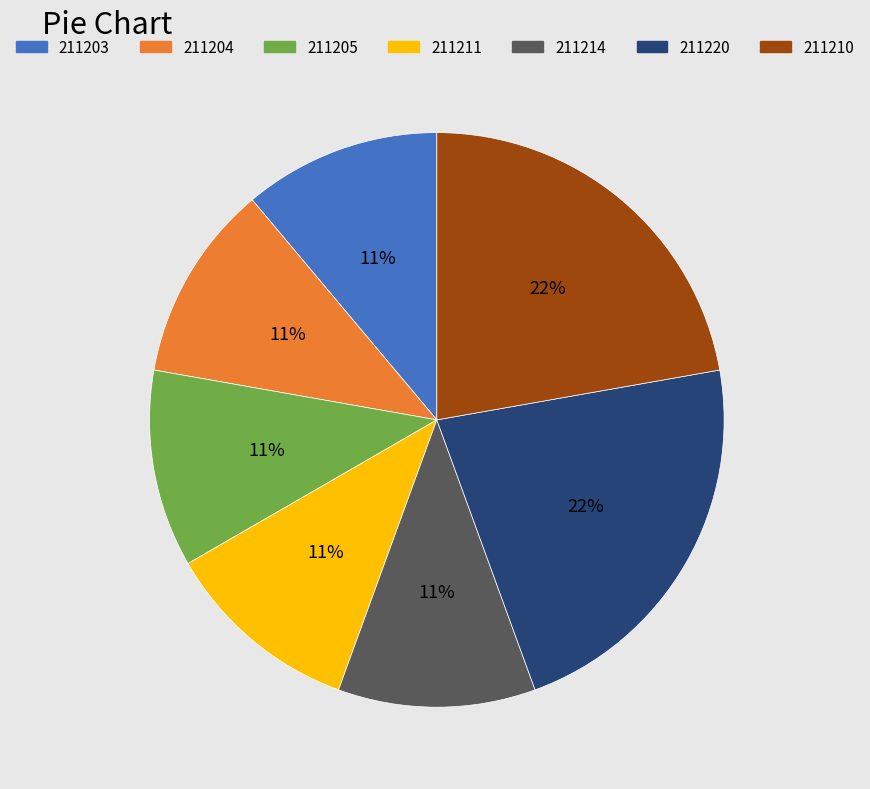

To the nearest percent, what is the average slice percentage?

14%